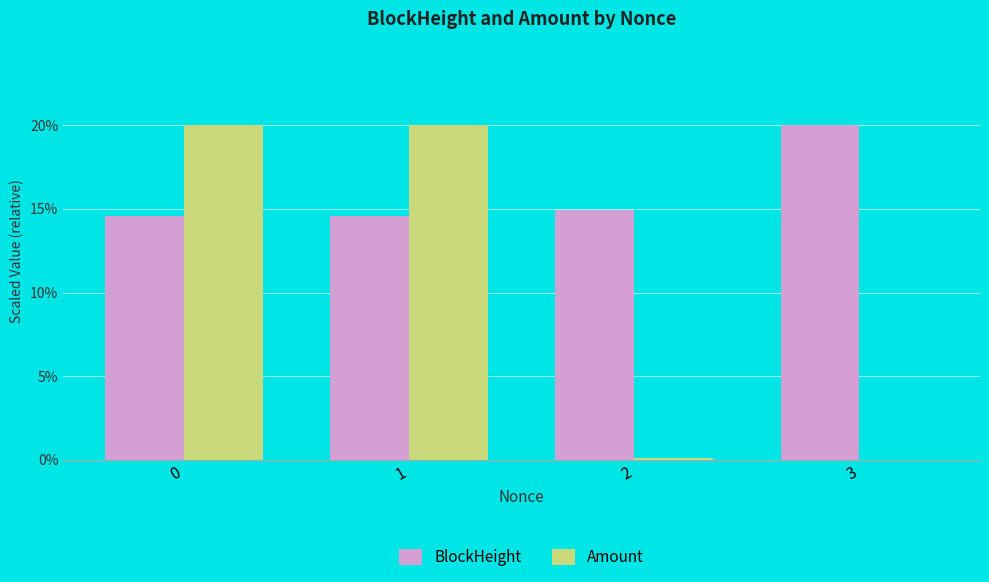

Is the value of BlockHeight at 0 greater than the value of Amount at 0?

No